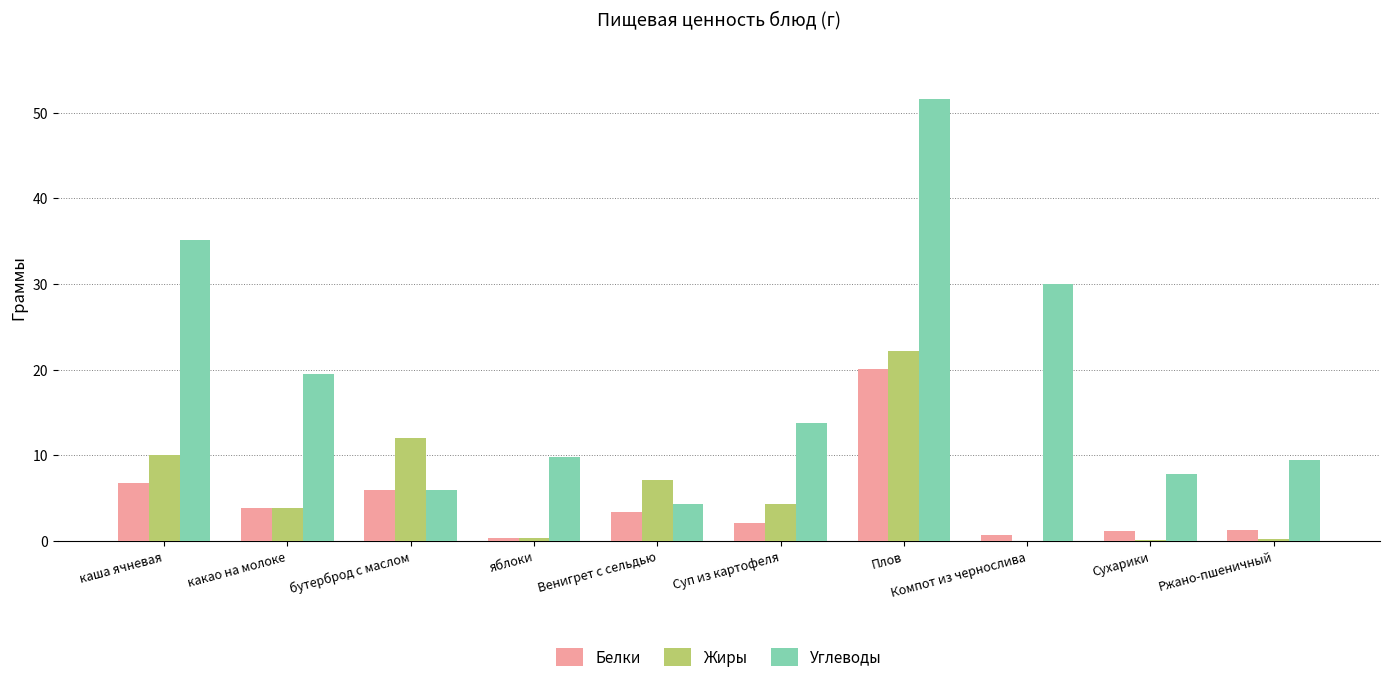

What is the total value across all series at Венигрет с сельдью?

14.8